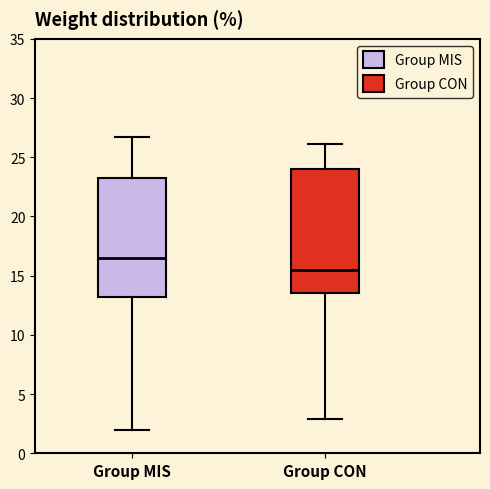

Where is the lower edge of the box for Group MIS on the y-axis? The values are not printed on the chart, so give them approximately, as read against the axis.

13.0